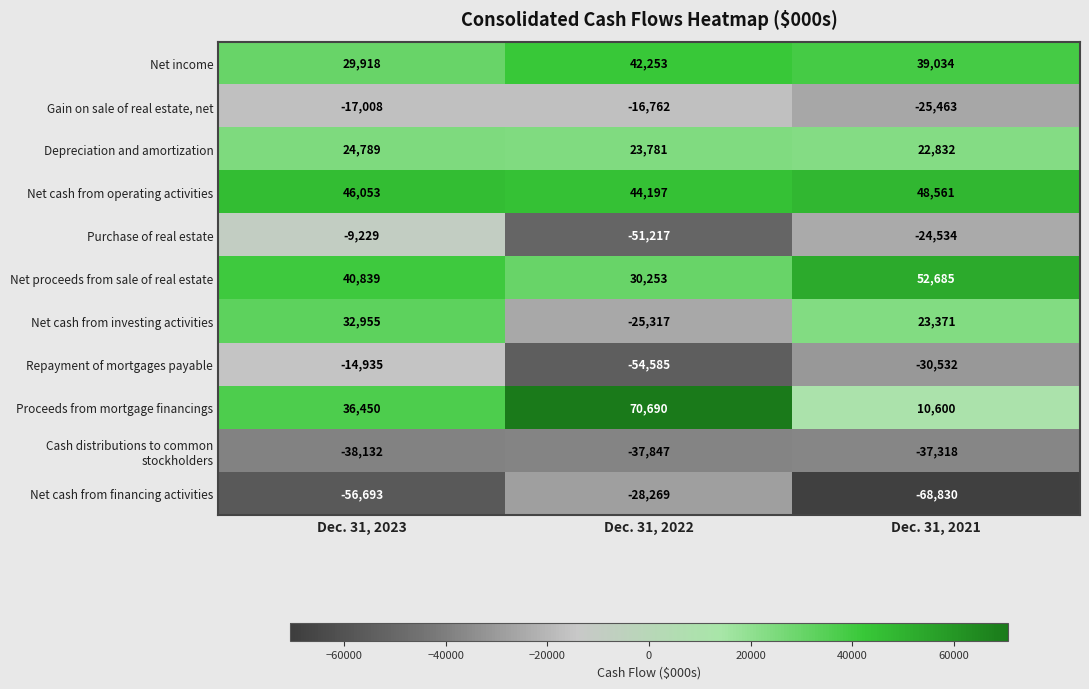

Which category has the highest value across all series?

Dec. 31, 2022